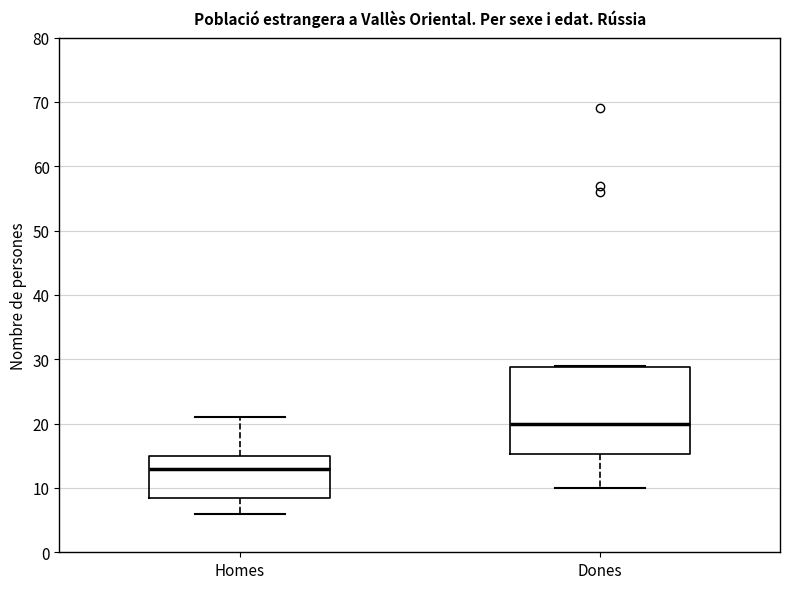

Comparing the boxes themselves (not the whiskers), which one is the tallest?

Dones